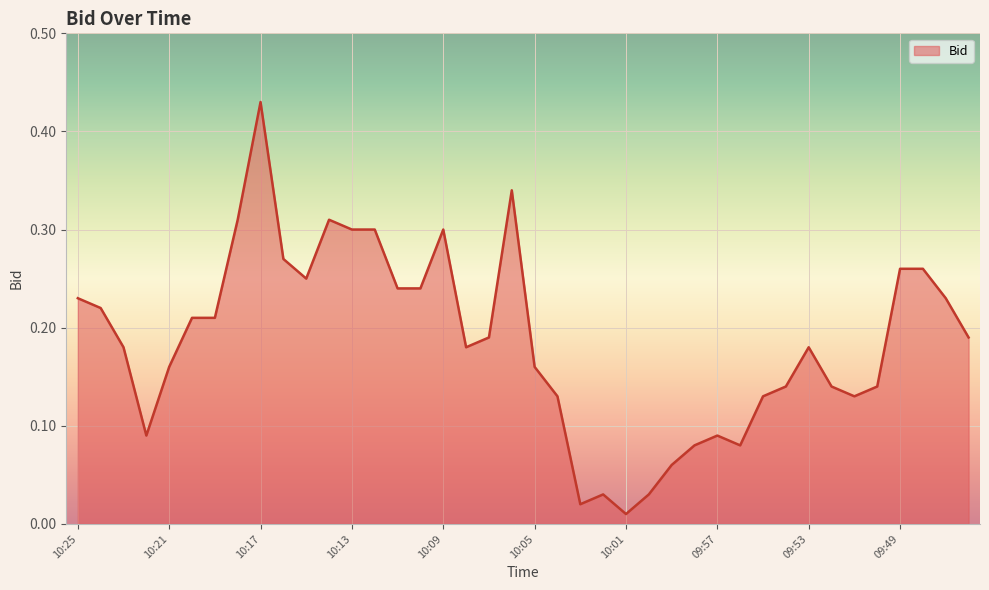

List the labels in order of value, largest first.

10:17, 10:06, 10:18, 10:14, 10:13, 10:12, 10:09, 10:16, 09:49, 09:48, 10:15, 10:11, 10:10, 10:25, 09:47, 10:24, 10:20, 10:19, 10:07, 09:46, 10:23, 10:08, 09:53, 10:21, 10:05, 09:54, 09:52, 09:50, 10:04, 09:55, 09:51, 10:22, 09:57, 09:58, 09:56, 09:59, 10:02, 10:00, 10:03, 10:01